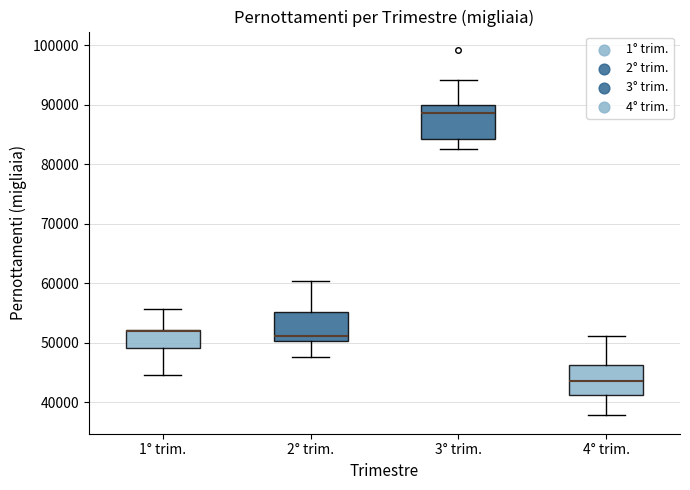

Where is the lower edge of the box for 2° trim. on the y-axis? The values are not printed on the chart, so give them approximately, as read against the axis.

50000